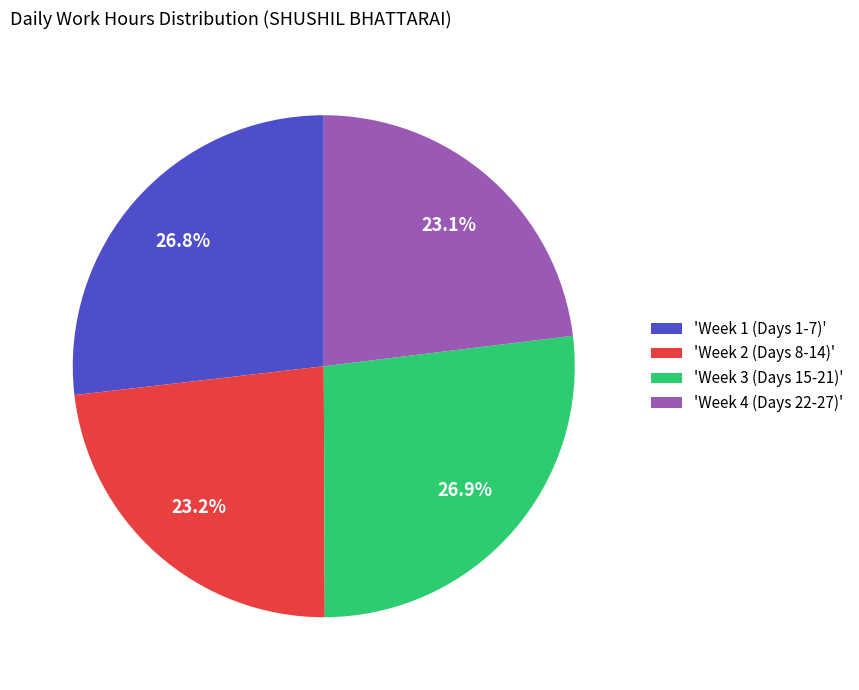

What portion of the pie excludes 'Week 3 (Days 15-21)'?

73.1%